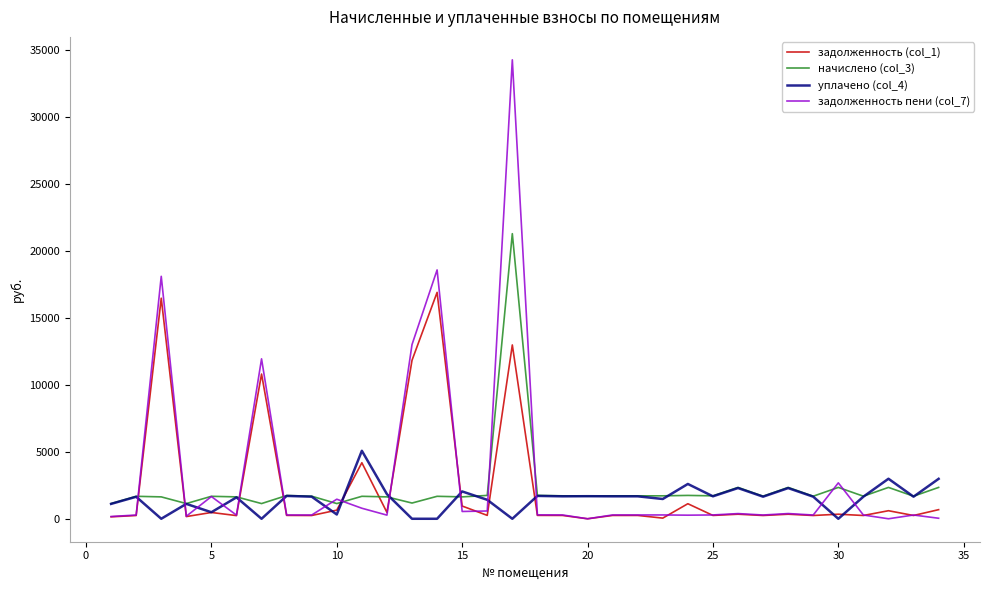

After their last crossing, which series has the higher values: задолженность (col_1) or начислено (col_3)?

начислено (col_3)